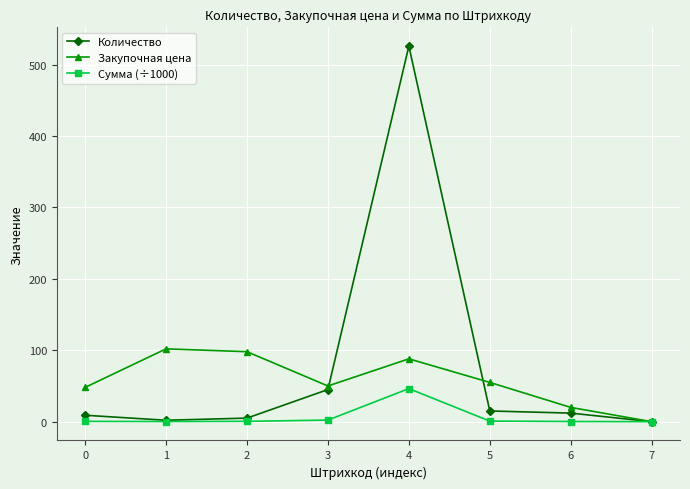

At which category is the sum across all series the highest?

4